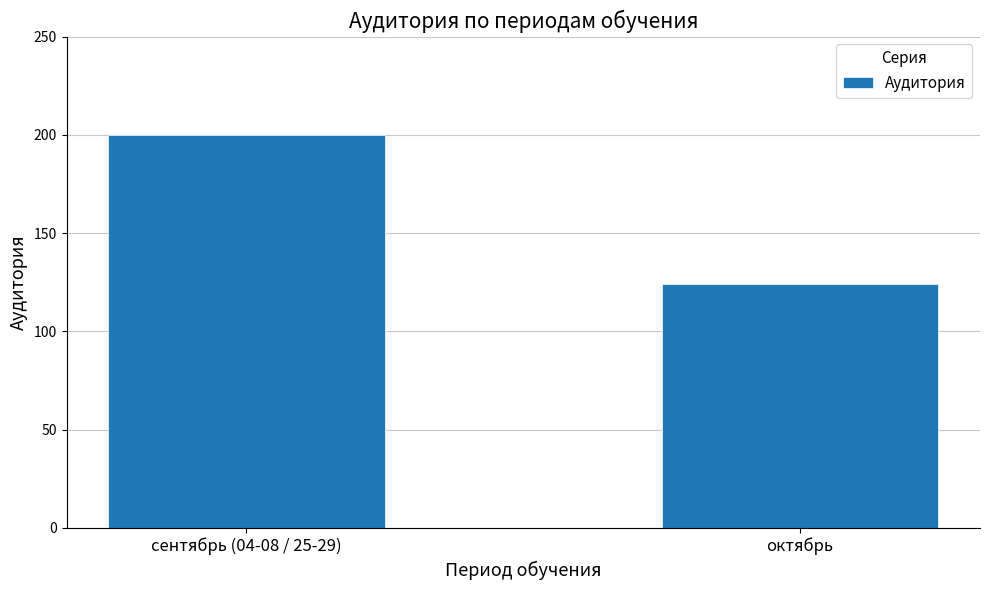

Count the number of categories in the chart.

2